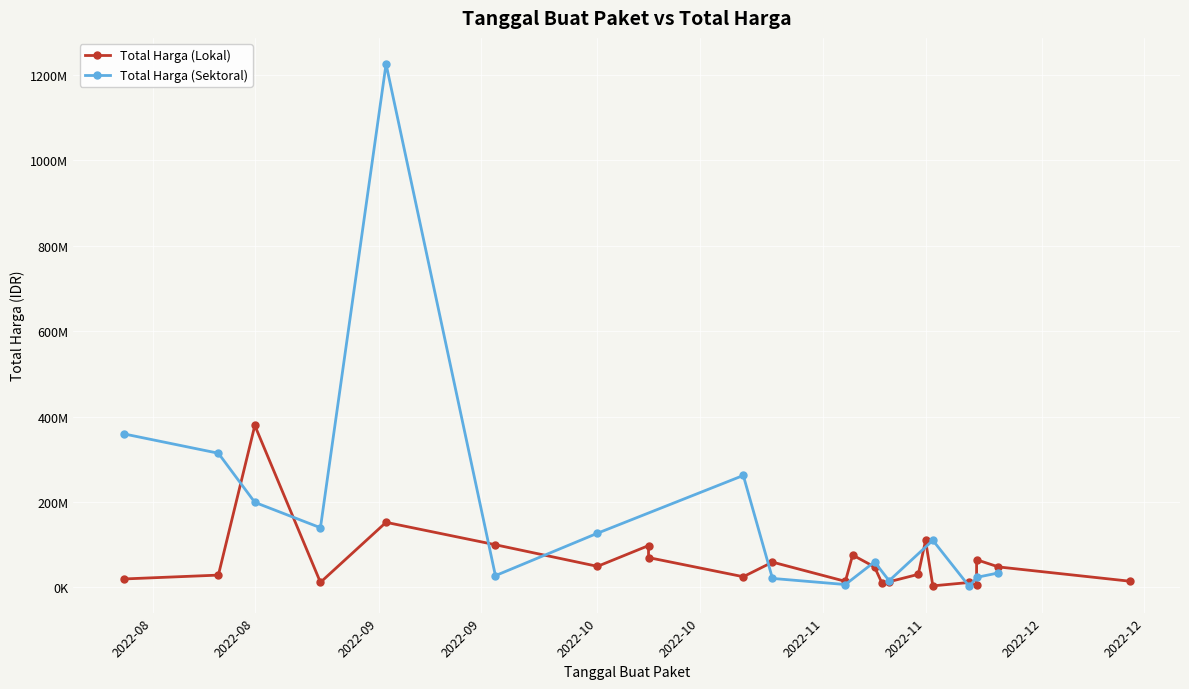

Rank the series by their maximum value, from highest to lowest.

Total Harga (Sektoral), Total Harga (Lokal)